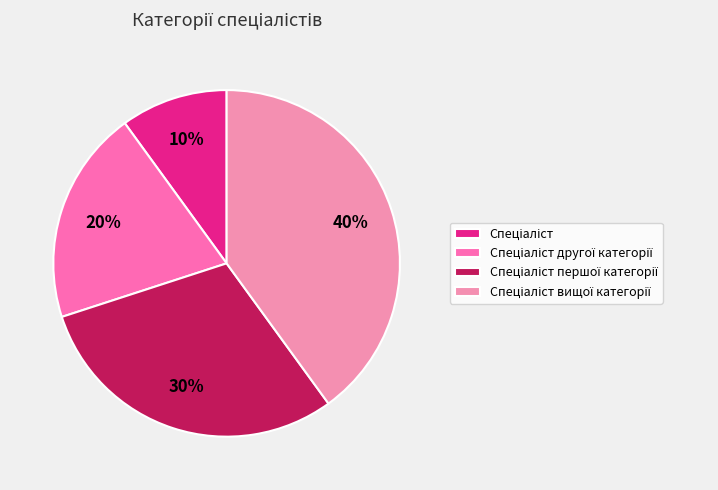

How many slices are in this pie chart?

4